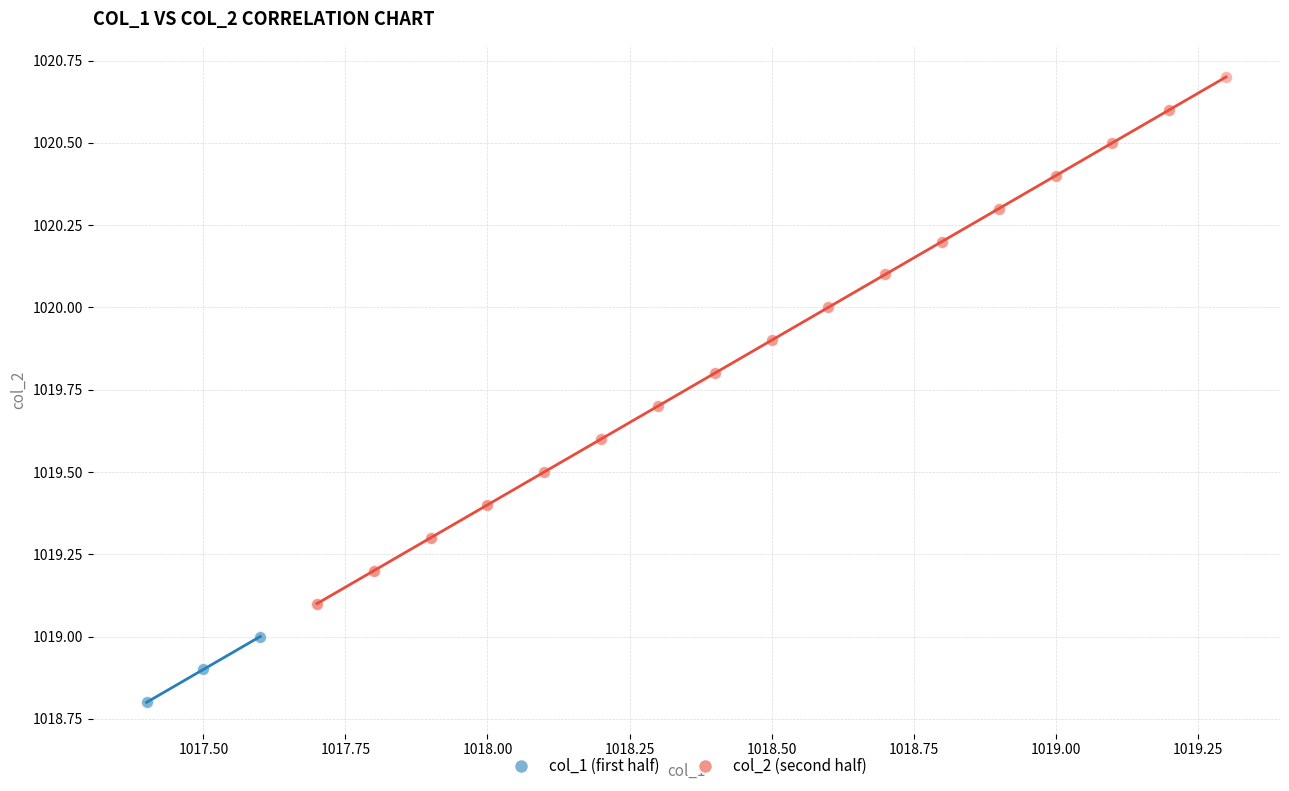

Which series contains the highest Y value?

col_2 (second half)